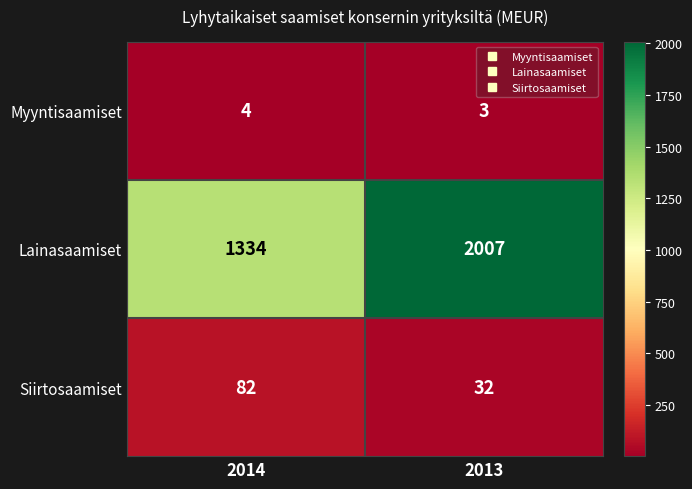

What is the difference between the maximum and minimum values in the Siirtosaamiset series?

50